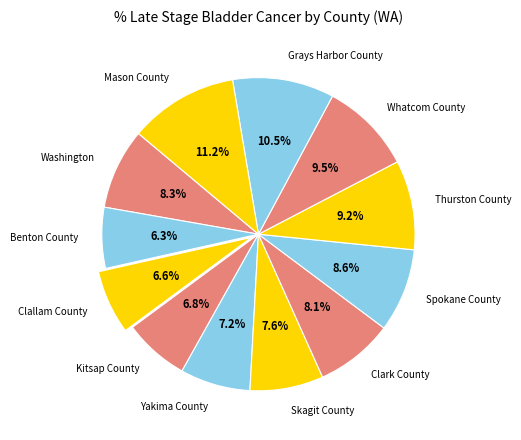

To the nearest percent, what is the combined percentage of Kitsap County and Washington?

15%